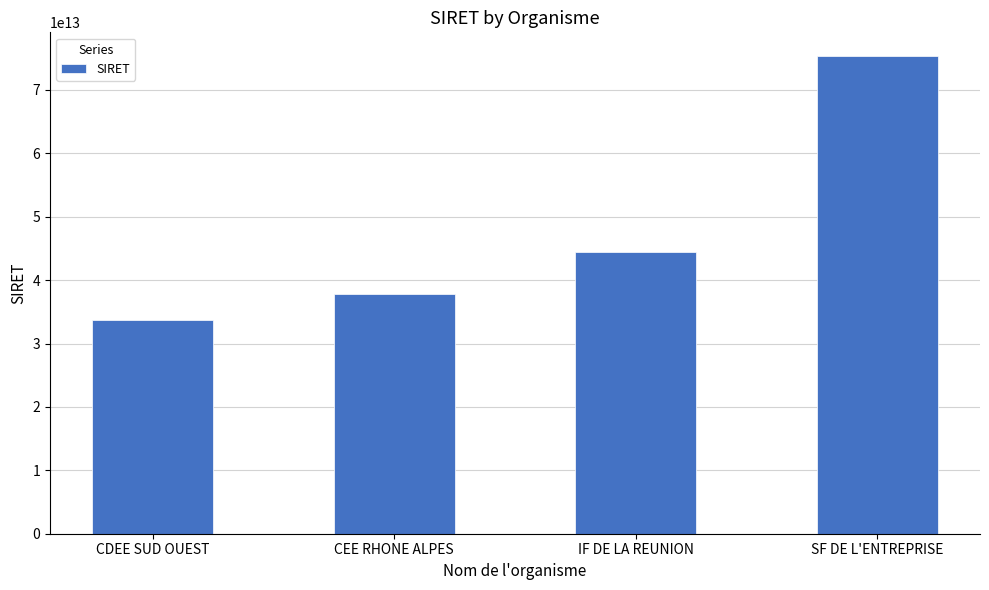

Read the value at IF DE LA REUNION, to the nearest 50.

44391763800050